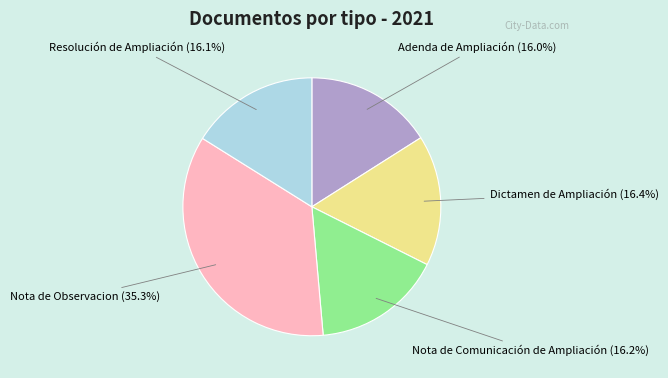

What portion of the pie excludes Adenda de Ampliación?

84.0%